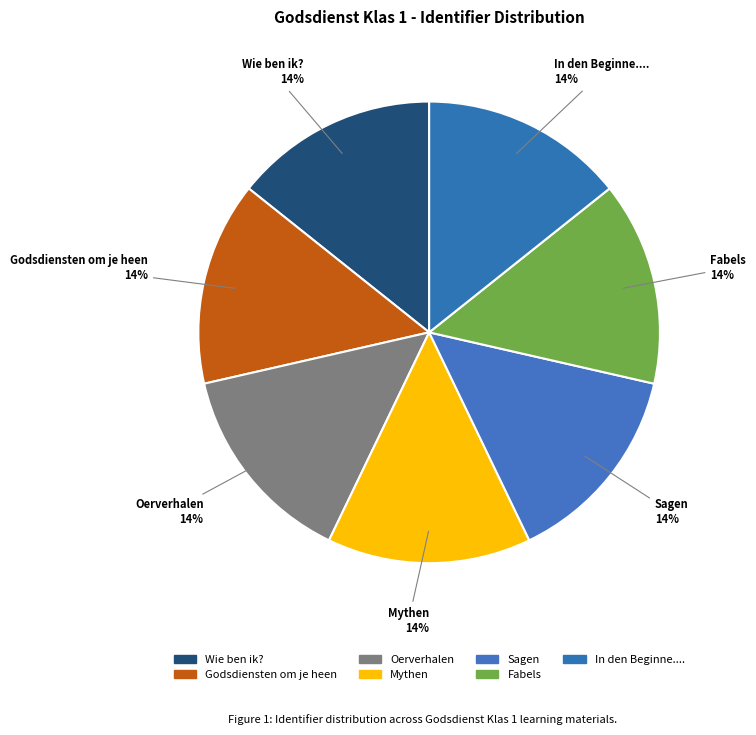

Is the sum of Godsdiensten om je heen and Wie ben ik? greater than half?

No